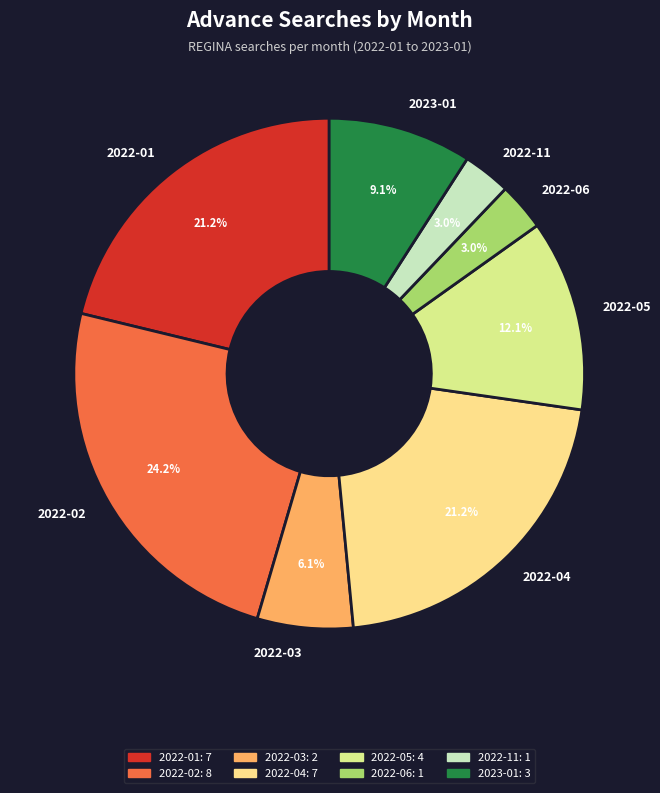

Is the sum of 2022-03 and 2023-01 greater than half?

No